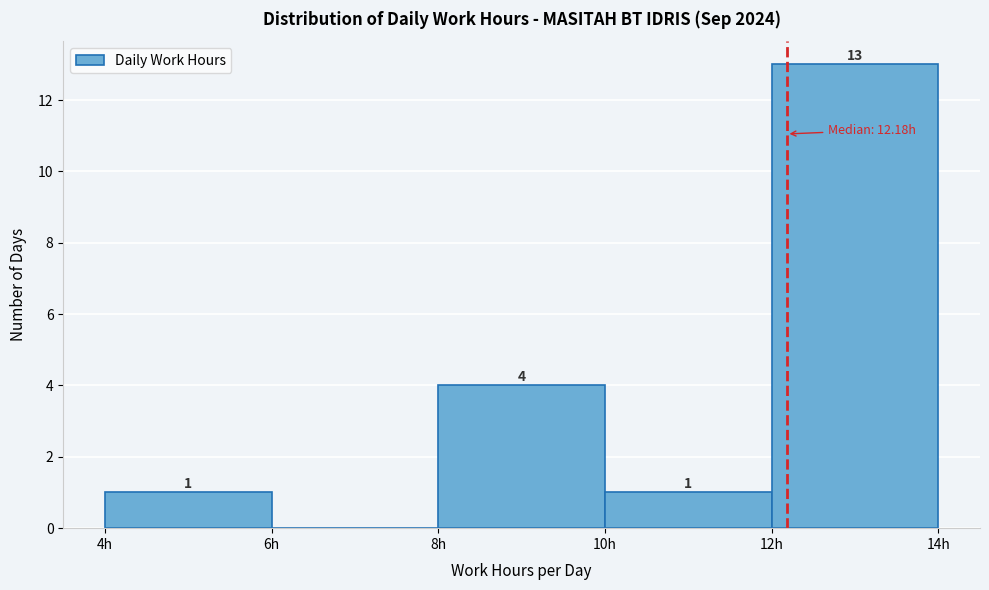

Over which range of the x-axis is the bar tallest?

12 to 14